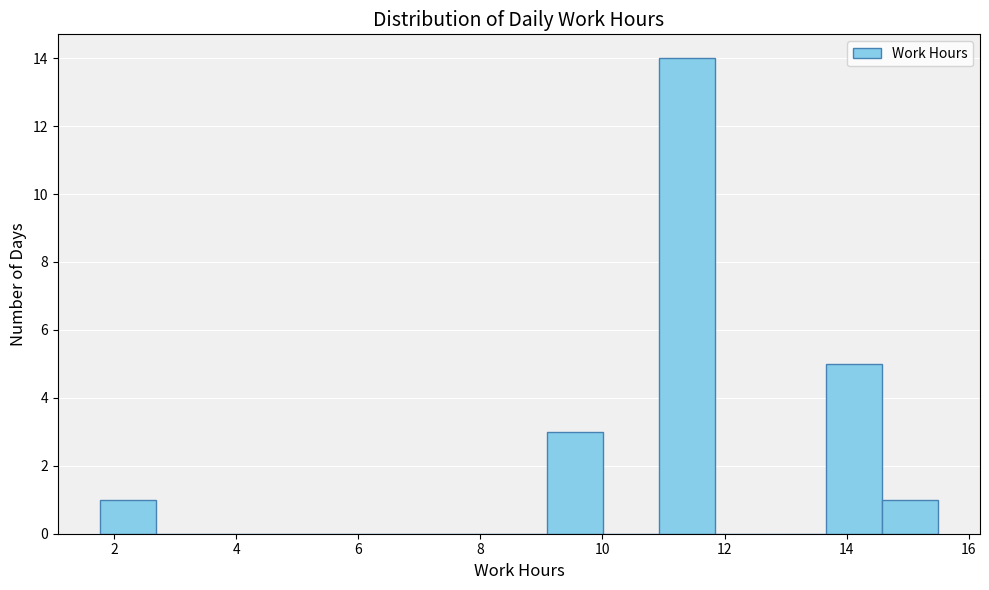

Which range on the x-axis has the tallest bar?

11.0 to 11.8